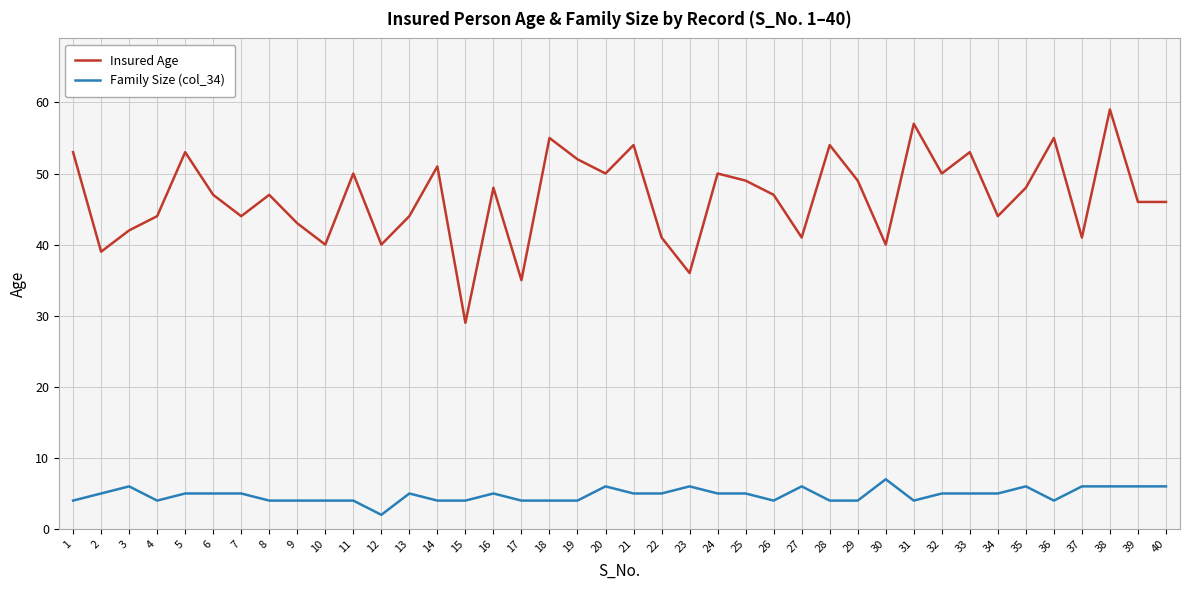

What is the total value across all series at 14?

55